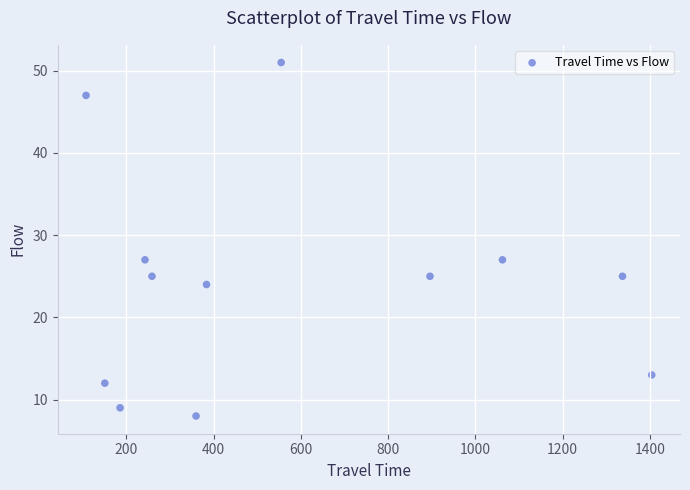

What is the average Y value?

24